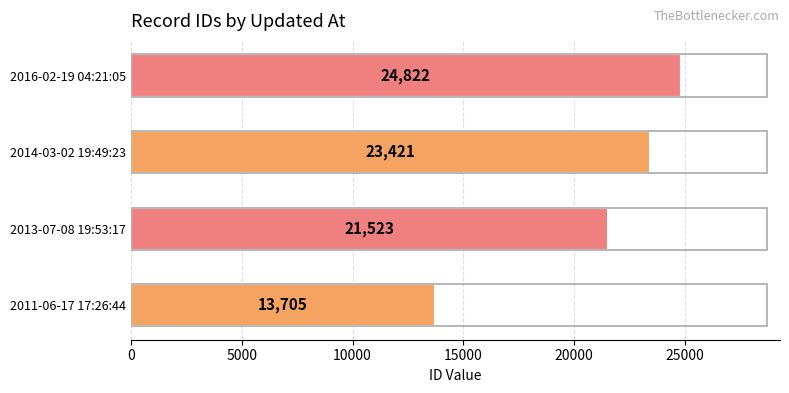

At which category does the chart reach its minimum across all series?

2011-06-17 17:26:44